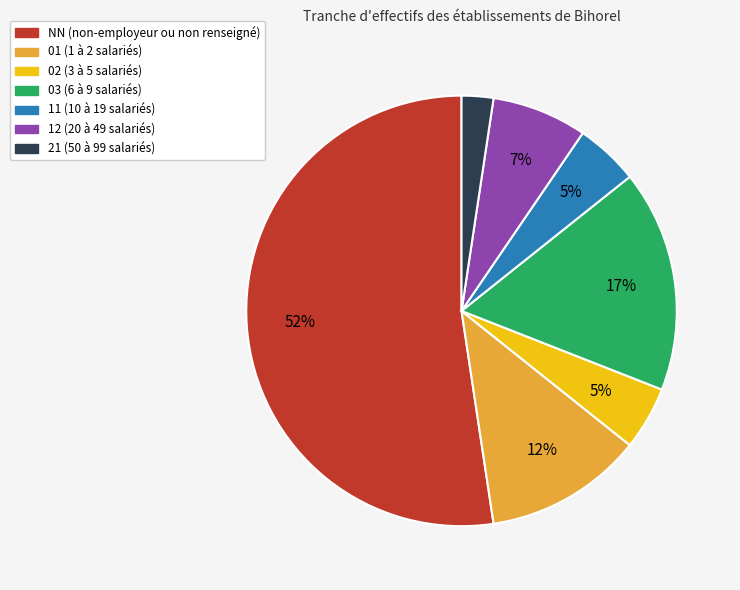

Is there any slice that represents more than half of the pie?

Yes